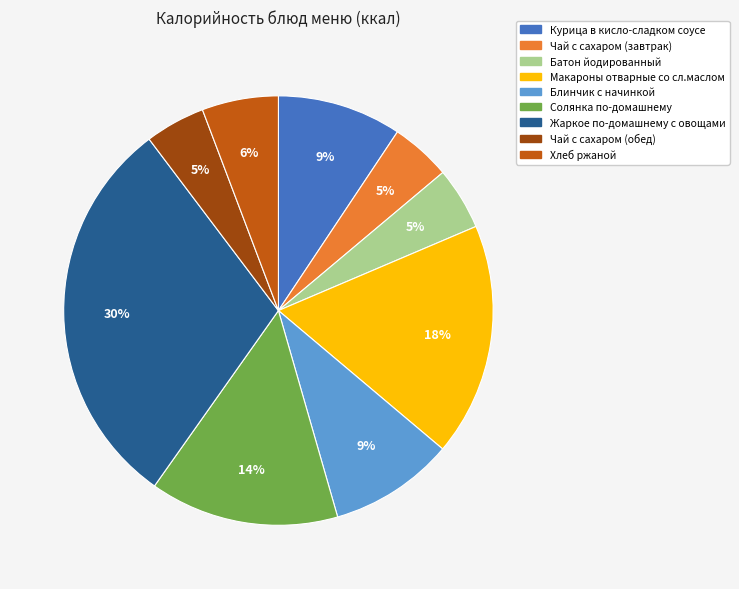

Is it true that Чай с сахаром (обед) is 5% of the pie?

True